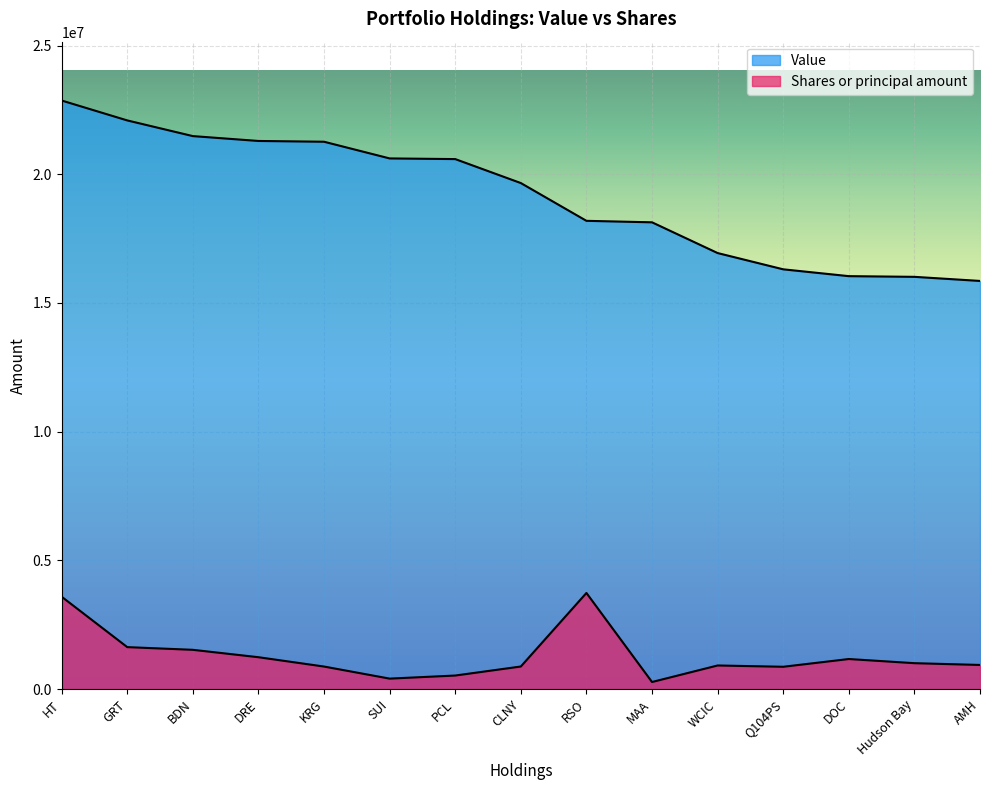

Between GRT and SUI, which is larger?

GRT